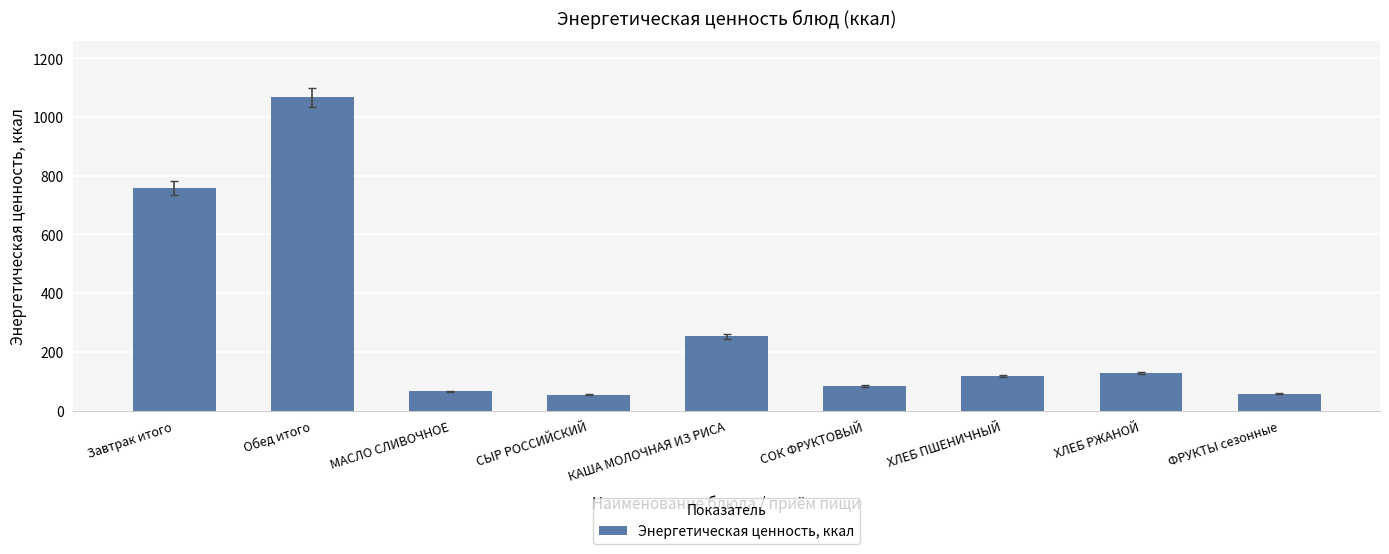

What is the maximum value shown in the chart?

1066.5